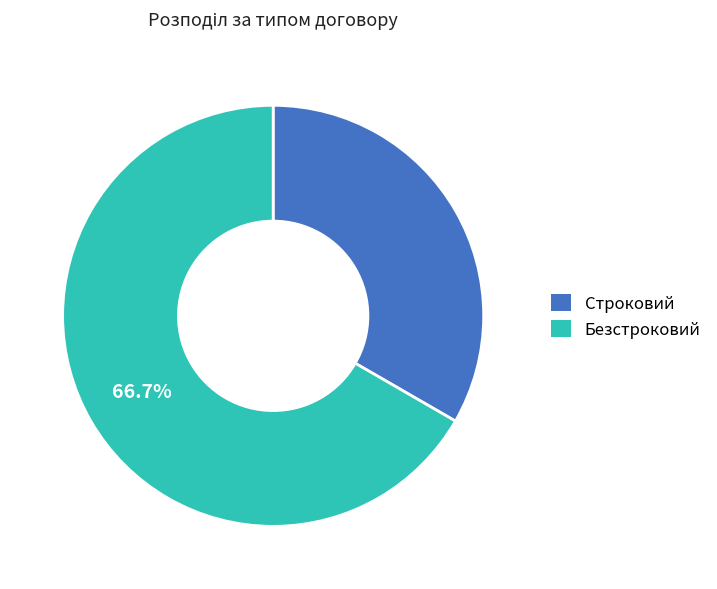

Which category accounts for the majority?

Безстроковий